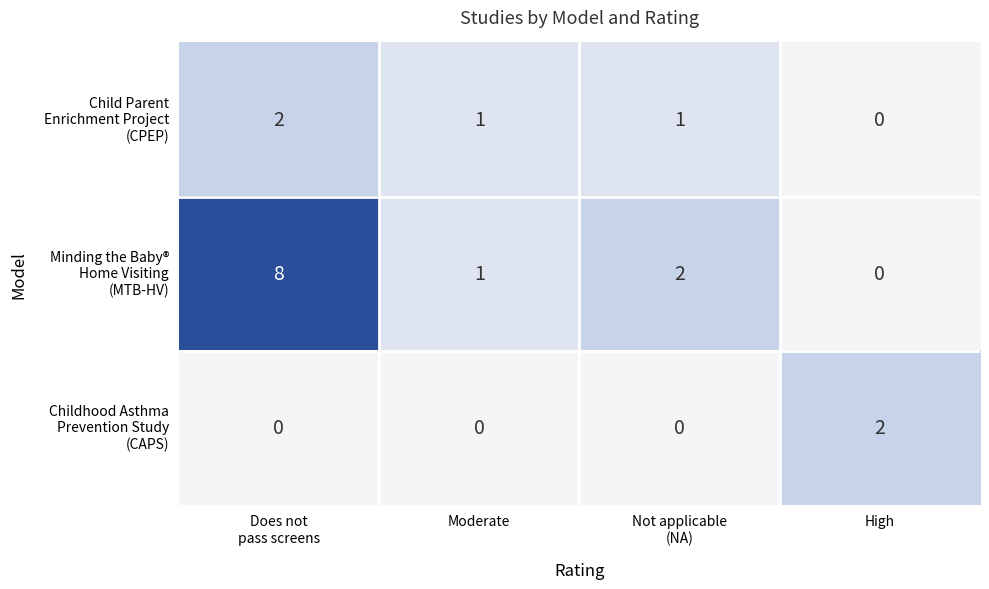

At how many categories does at least one series exceed 6?

1